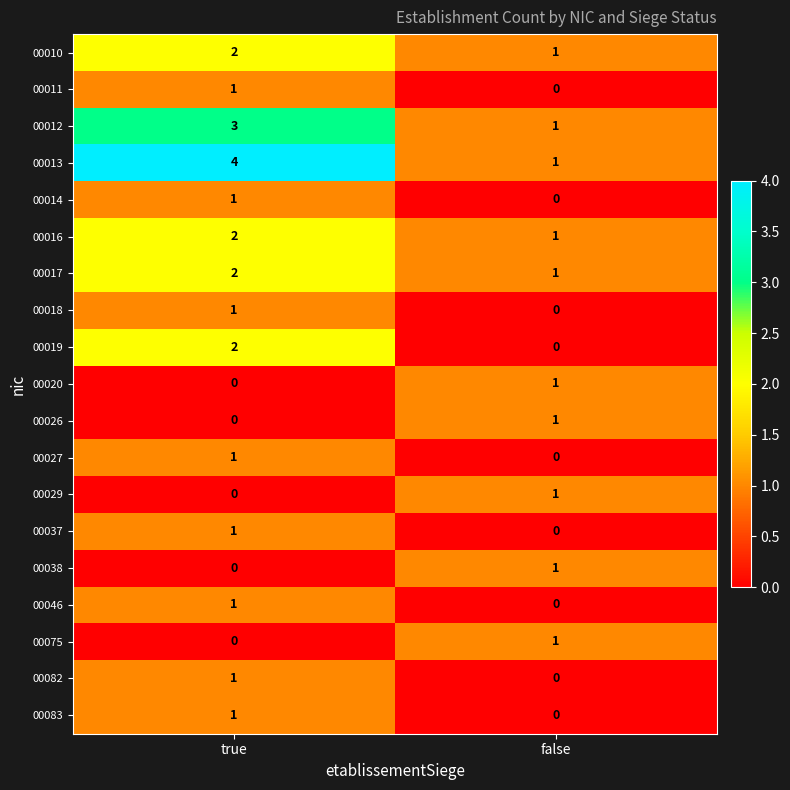

How many distinct data groups are displayed?

19